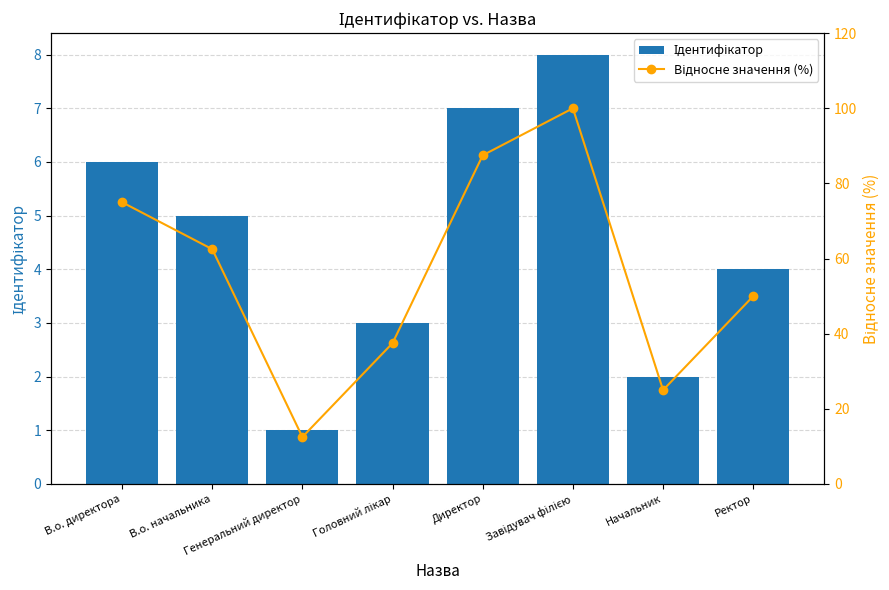

What is the difference between the maximum and minimum values in the Відносне значення (%) series?

87.5